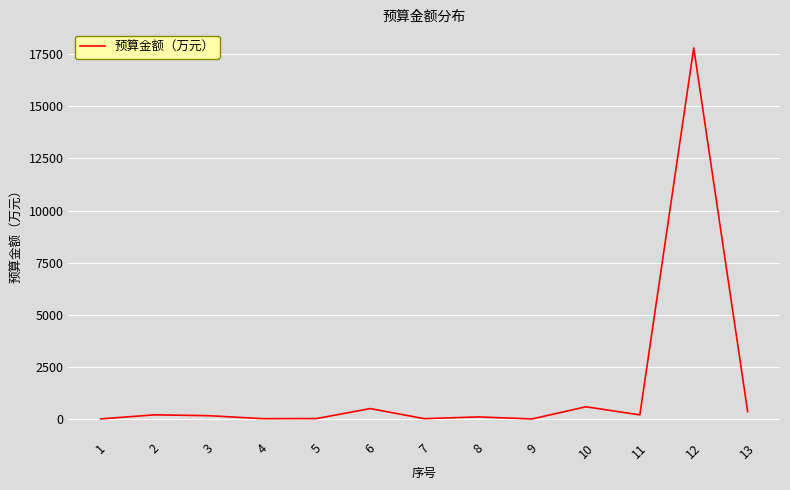

At which category does the chart reach its peak across all series?

12